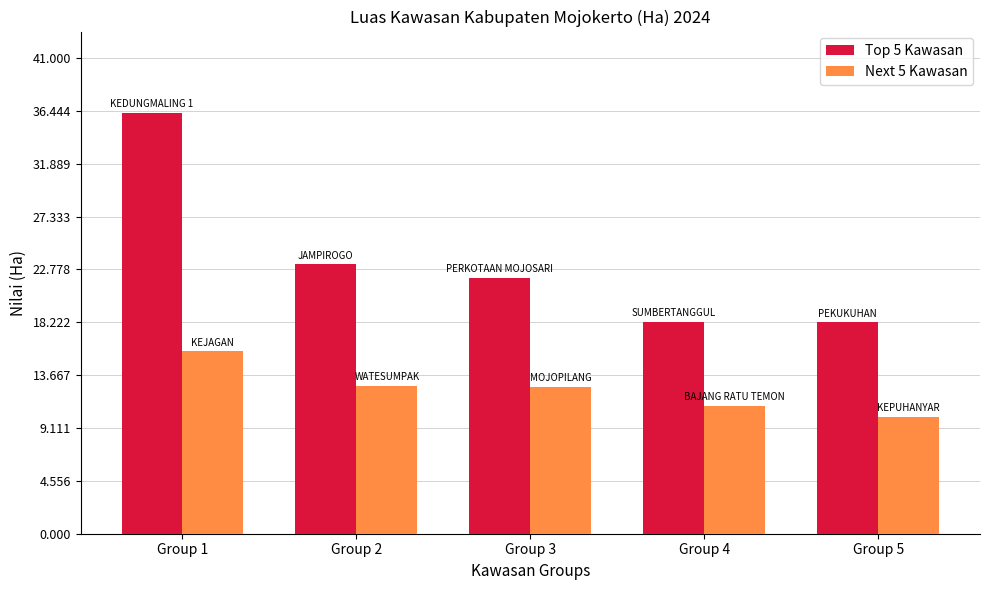

Is it true that Top 5 Kawasan equals 22.1 at Group 3?

True